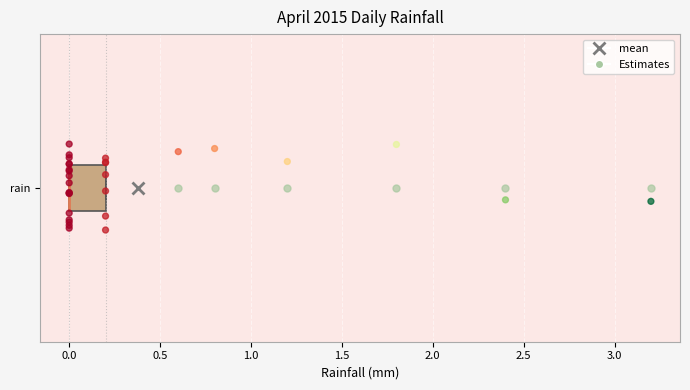

Transcribe this box plot: give where the median line is, the range the box spans, and where the two whiskers end, as read against the x-axis. The values are not printed on the chart, so give them approximately, as read against the axis.

median 0.0 (drawn on the box's left edge), box 0.0 to 0.2, whiskers 0.0 to 0.2